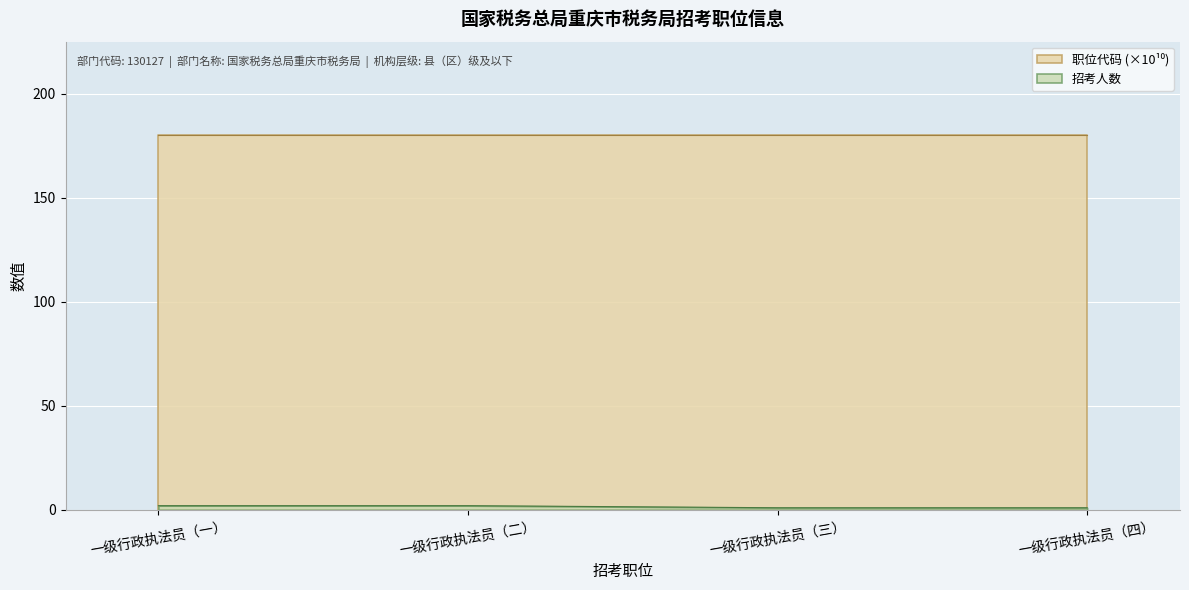

What is the sum of the 招考人数 values at 一级行政执法员（四） and 一级行政执法员（一）?

3.0